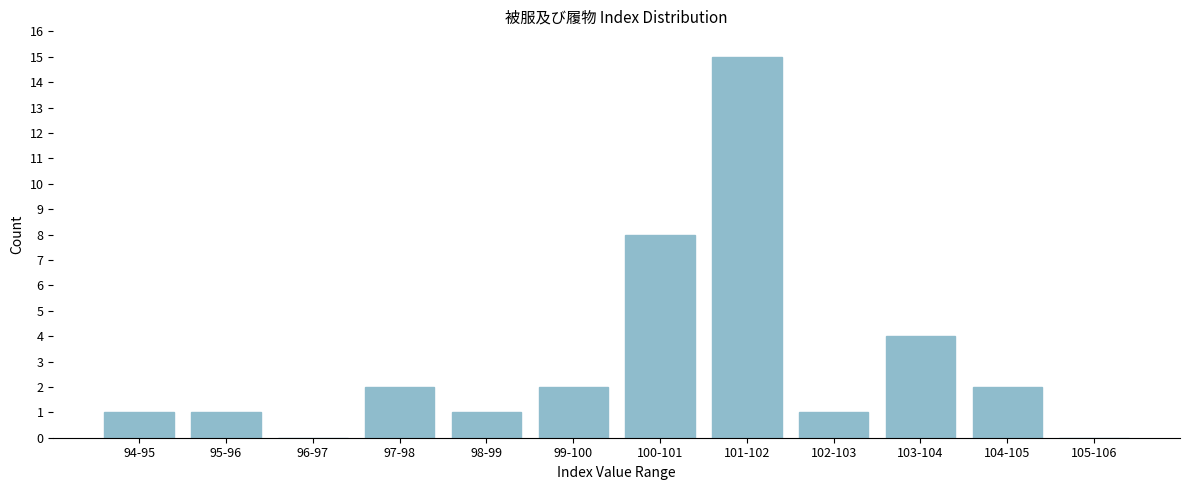

Reading right to left, transcribe all the data shown in this chart.

105-106=0	104-105=2	103-104=4	102-103=1	101-102=15	100-101=8	99-100=2	98-99=1	97-98=2	96-97=0	95-96=1	94-95=1